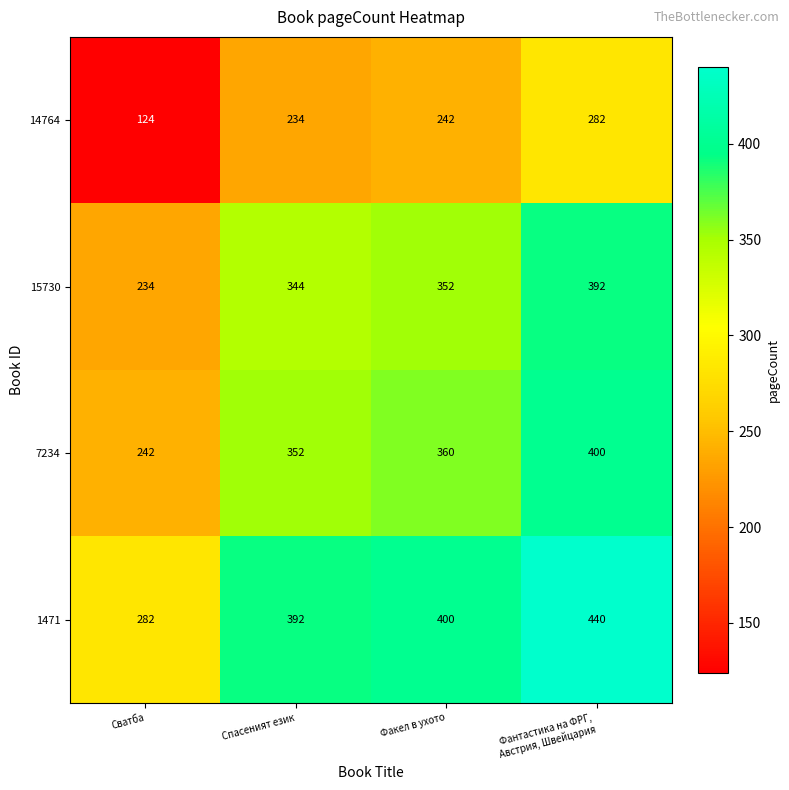

What value does the 14764 series have at Спасеният език, to the nearest 5?

235